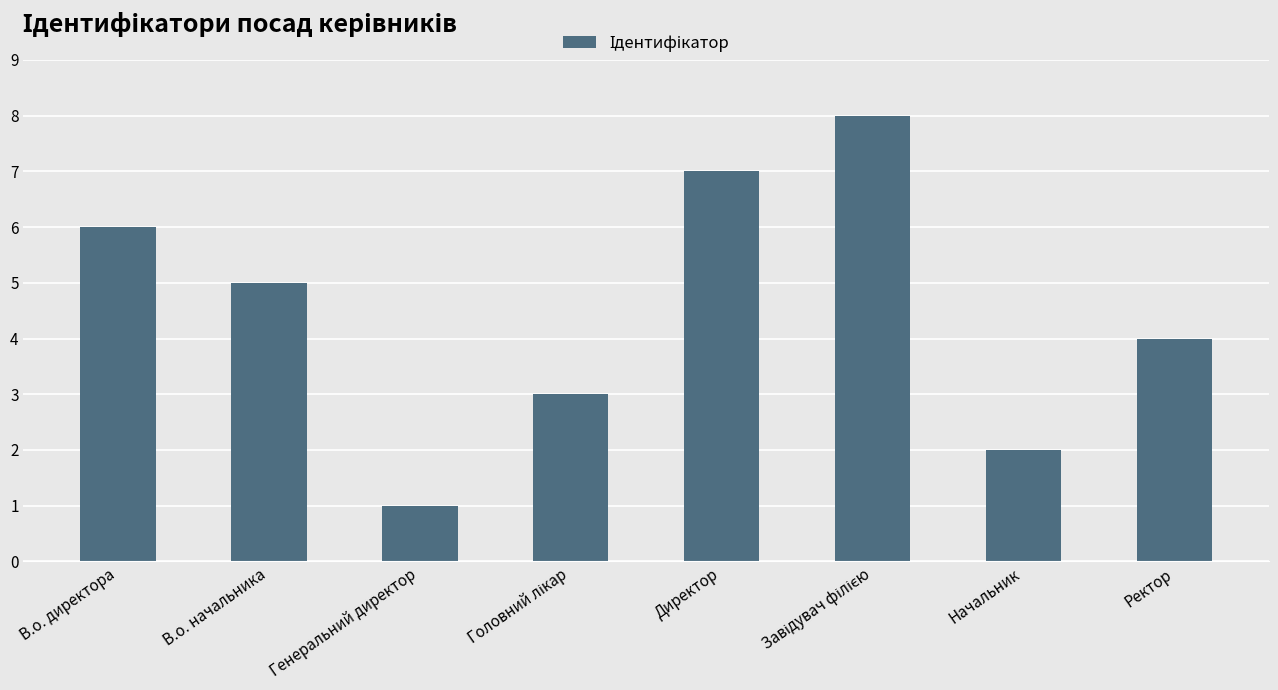

True or false: the data shows 5 at Ректор.

False